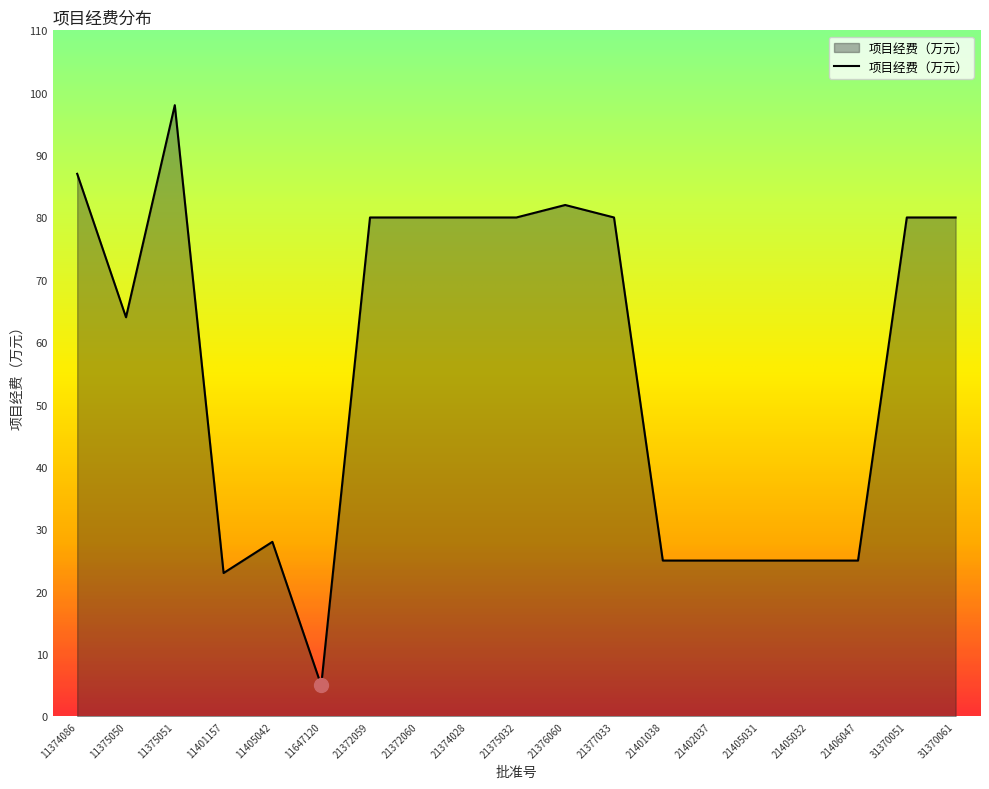

Which label corresponds to the smallest value in the chart?

11647120